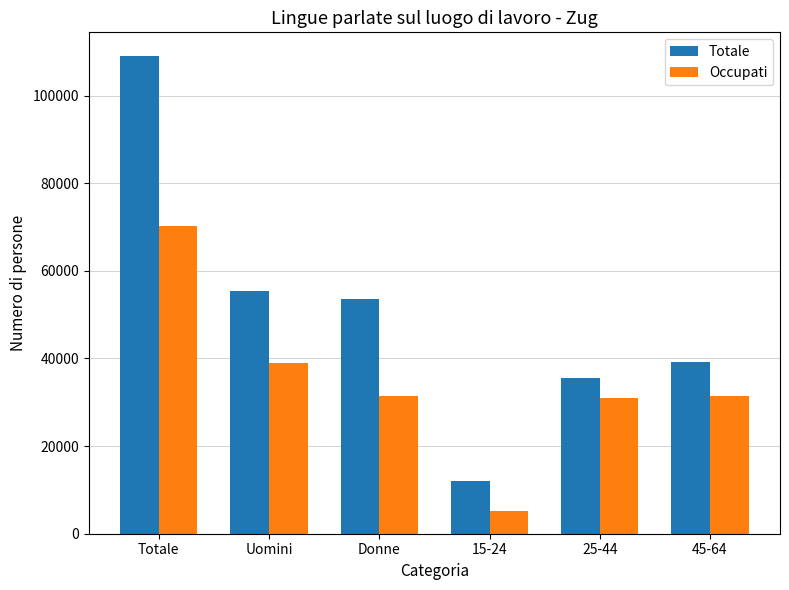

What is the label of the 4th bar from the left?

15-24